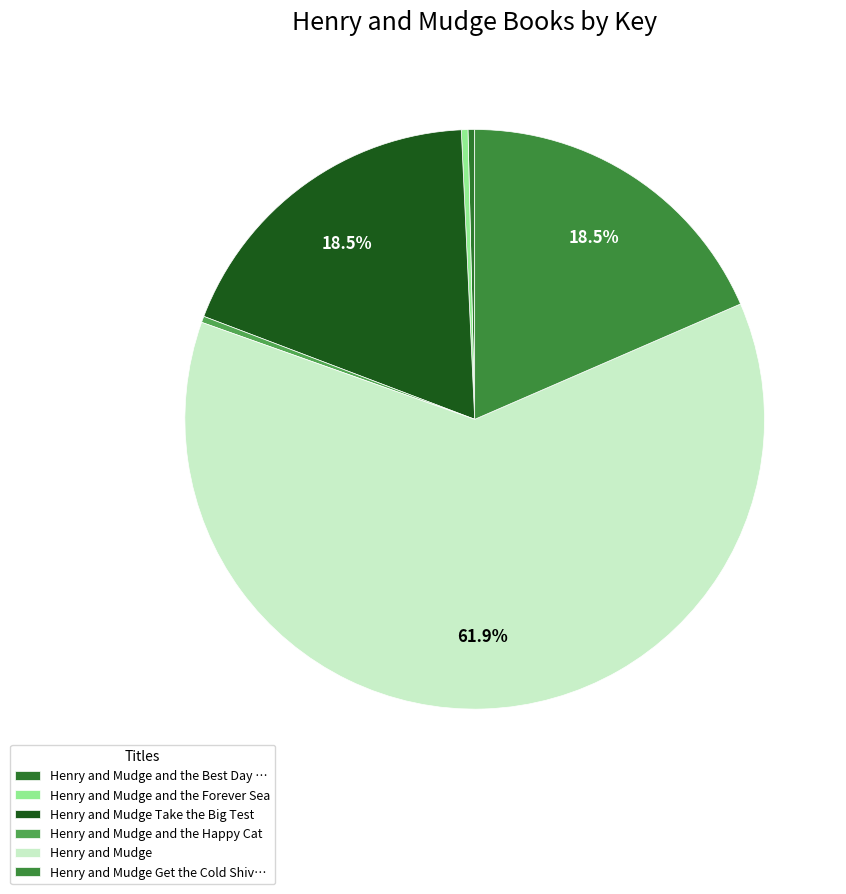

Count the number of slices in the pie.

6